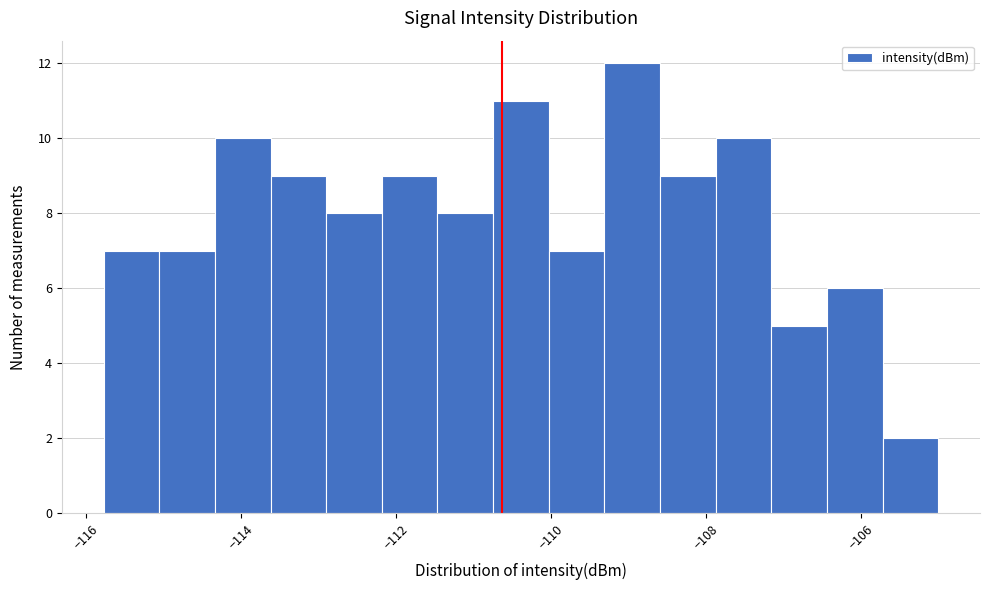

Around what value on the x-axis is the tallest bar? Give the approximate position of its centre, as read against the axis.

-109.0